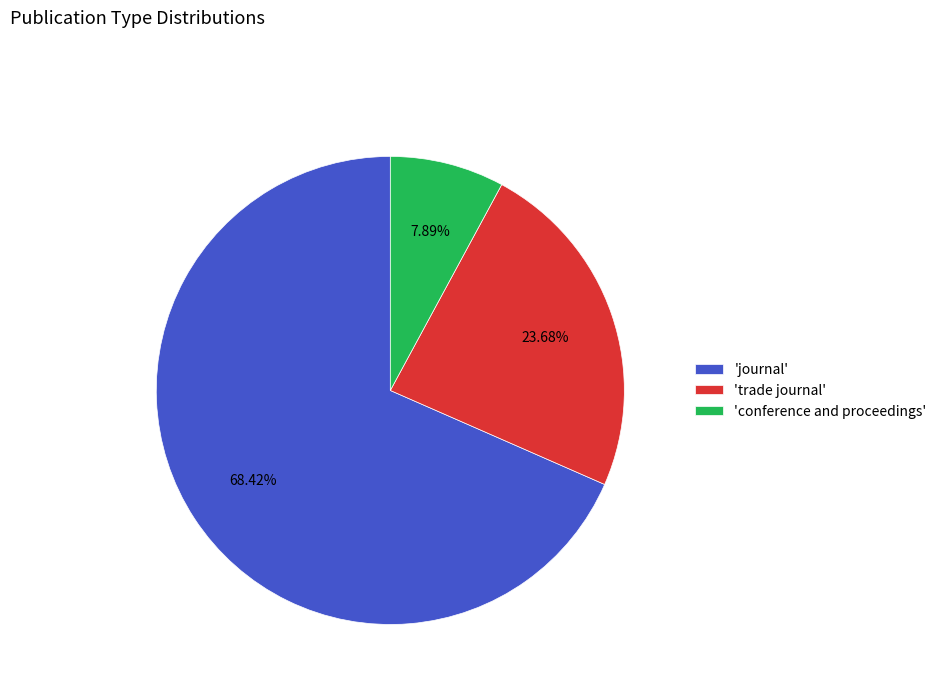

Rank the categories by value from lowest to highest.

'conference and proceedings', 'trade journal', 'journal'